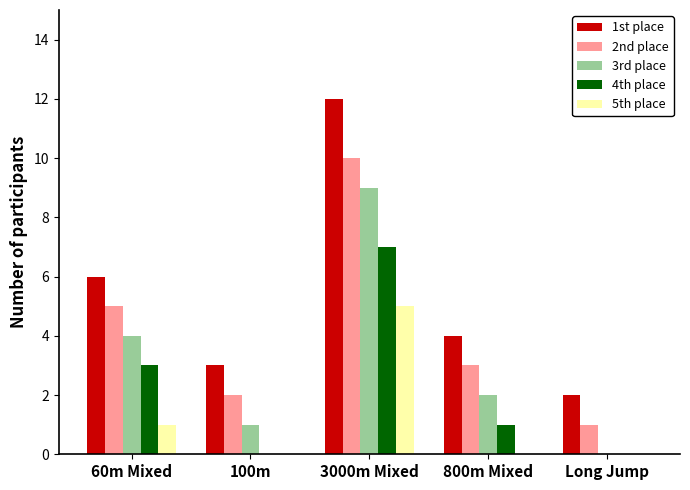

What is the total value across all series at 60m Mixed?

19